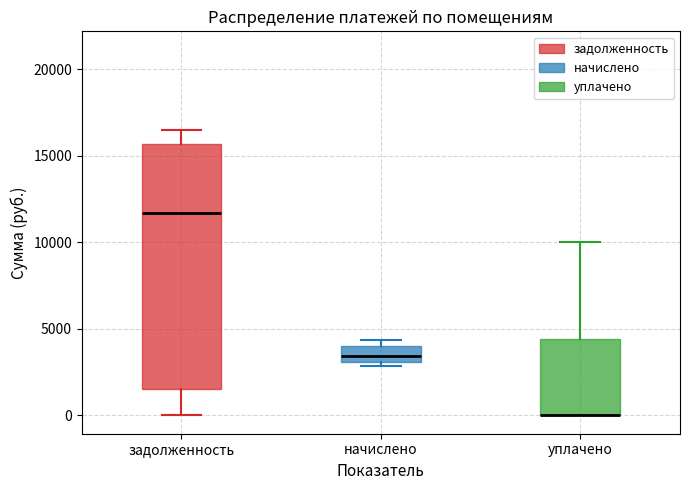

Where is the upper edge of the box for задолженность on the y-axis? The values are not printed on the chart, so give them approximately, as read against the axis.

15500